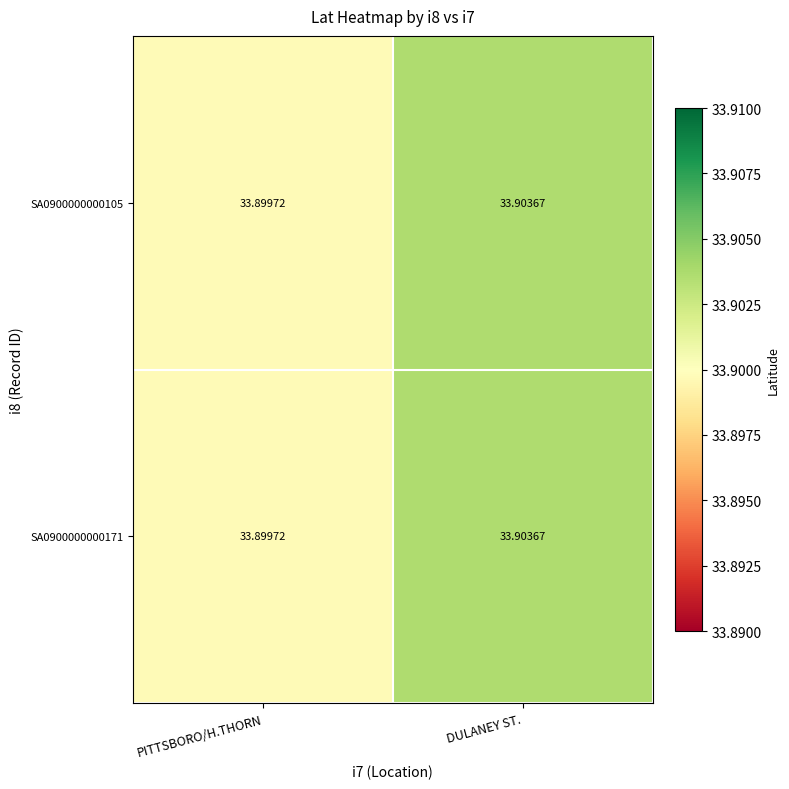

At which label is SA0900000000105 closest to 33?

PITTSBORO/H.THORN